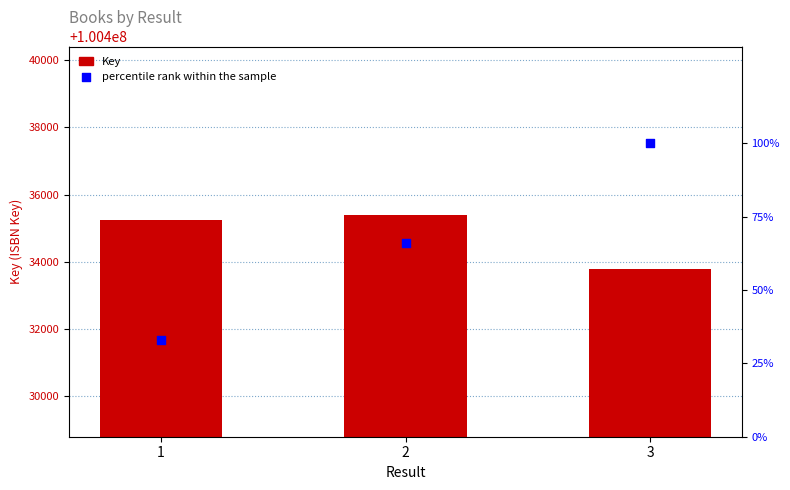

What is the total value across all series at 3?

100433899